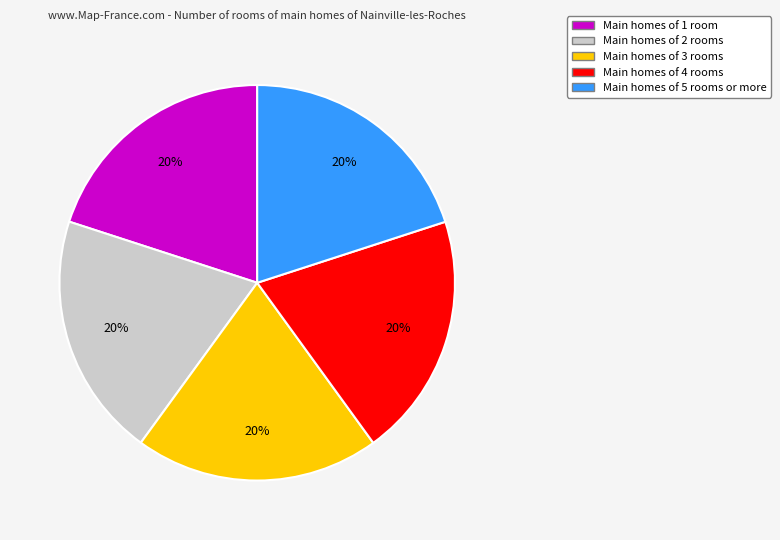

To the nearest percent, what is the average slice percentage?

20%